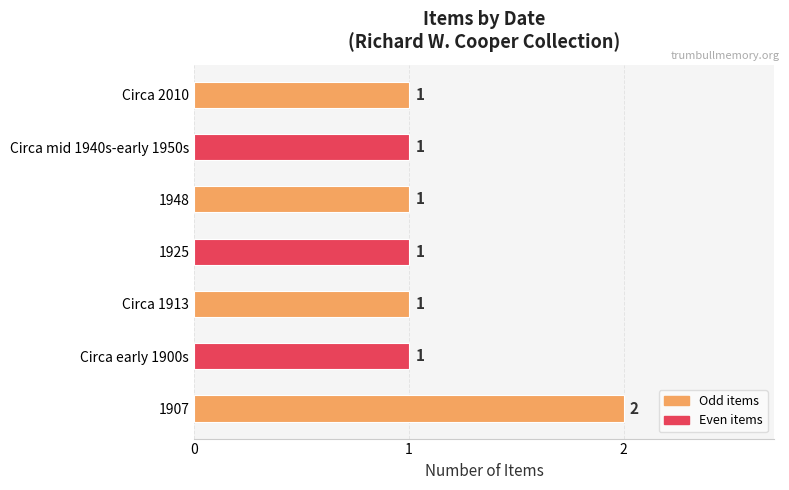

Are the bars horizontal?

Yes